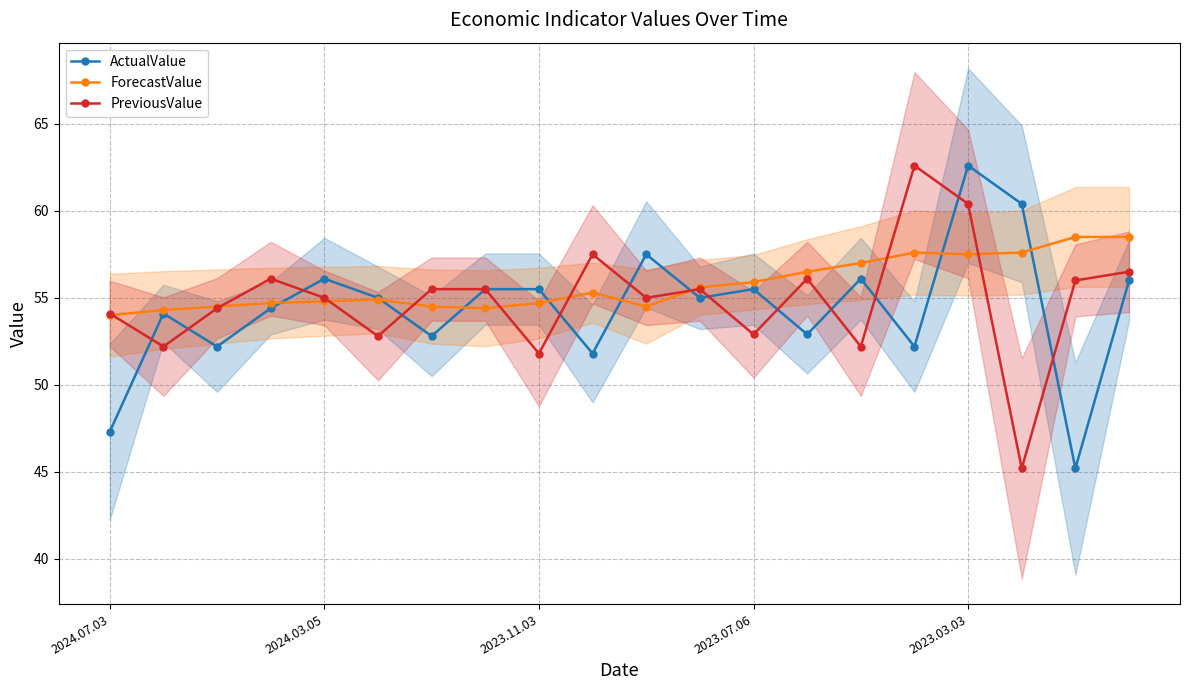

Reading left to right, transcribe all the data shown in this chart.

ActualValue: 47.3	54.1	52.2	54.4	56.1	55.0	52.8	55.5	55.5	51.8	57.5	55.0	55.5	52.9	56.1	52.2	62.6	60.4	45.2	56.0
ForecastValue: 54.0	54.3	54.5	54.7	54.8	54.9	54.5	54.4	54.7	55.3	54.5	55.6	55.9	56.5	57.0	57.6	57.5	57.6	58.5	58.5
PreviousValue: 54.1	52.2	54.4	56.1	55.0	52.8	55.5	55.5	51.8	57.5	55.0	55.5	52.9	56.1	52.2	62.6	60.4	45.2	56.0	56.5